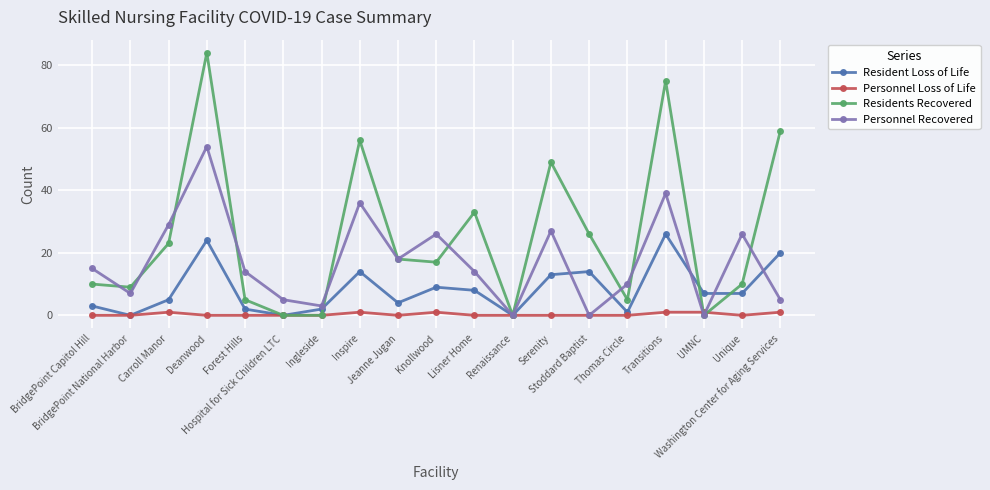

Read the Personnel Recovered value at Transitions.

39